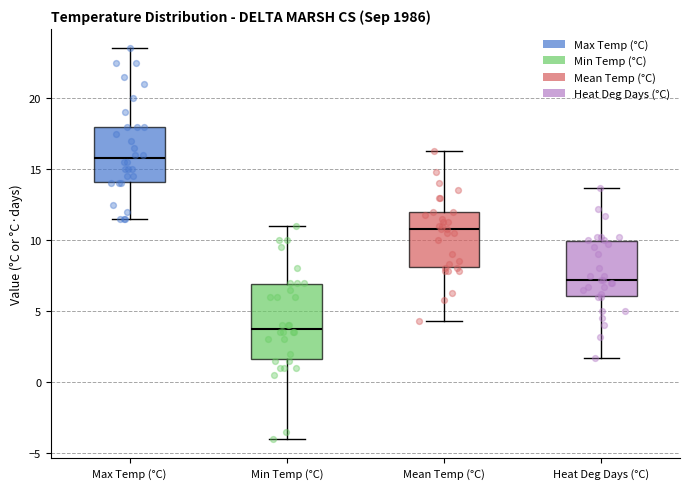

Reading left to right, transcribe this box plot: for each box, give where its median line is, the range the box spans, and where its two whiskers end, as read against the y-axis. The values are not printed on the chart, so give them approximately, as read against the axis.

Max Temp (°C): median 16.0, box 14.0 to 18.0, whiskers 11.5 to 23.5
Min Temp (°C): median 4.0, box 1.5 to 7.0, whiskers -4.0 to 11.0
Mean Temp (°C): median 11.0, box 8.0 to 12.0, whiskers 4.5 to 16.5
Heat Deg Days (°C): median 7.0, box 6.0 to 10.0, whiskers 1.5 to 13.5